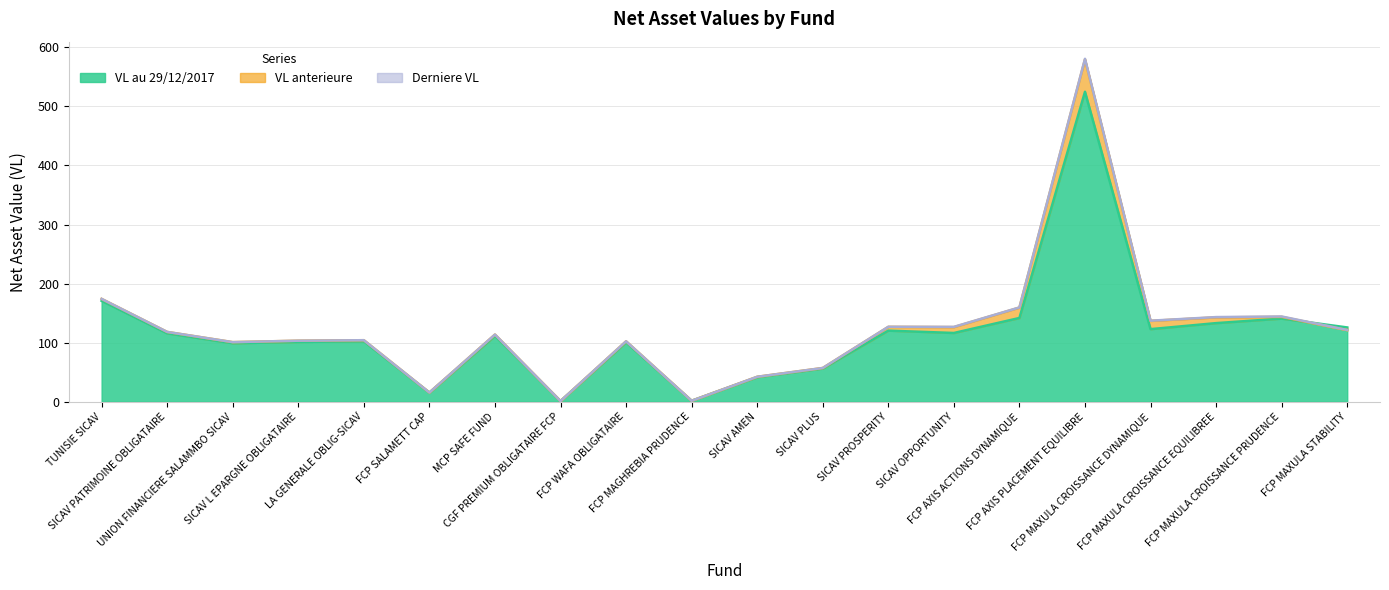

Where is the first local maximum for VL anterieure?

LA GENERALE OBLIG-SICAV